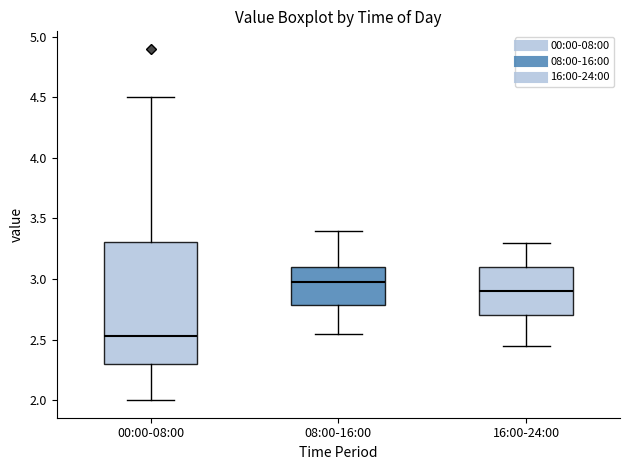

Where is the upper edge of the box for 16:00-24:00 on the y-axis? The values are not printed on the chart, so give them approximately, as read against the axis.

3.10